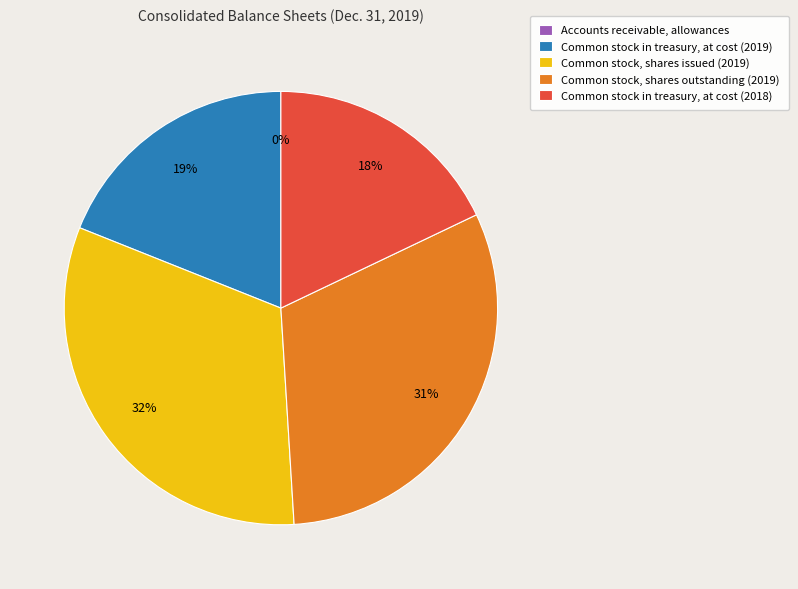

Between Common stock, shares issued (2019) and Common stock in treasury, at cost (2019), which is larger?

Common stock, shares issued (2019)